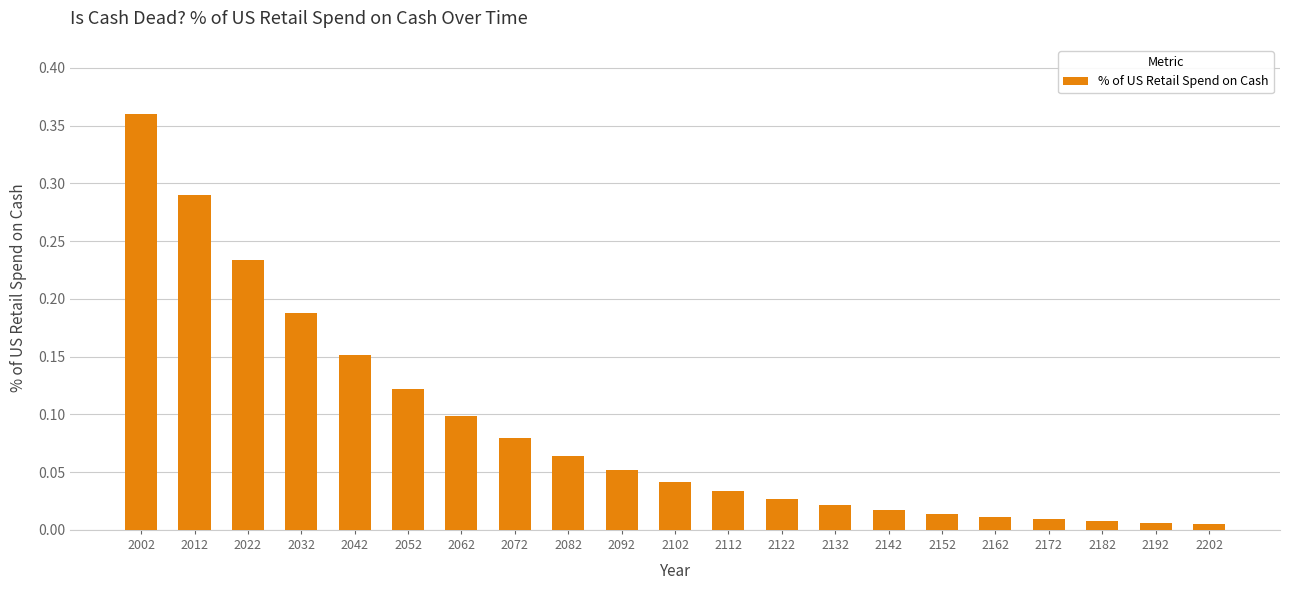

Which has a higher value, 2012 or 2002?

2002